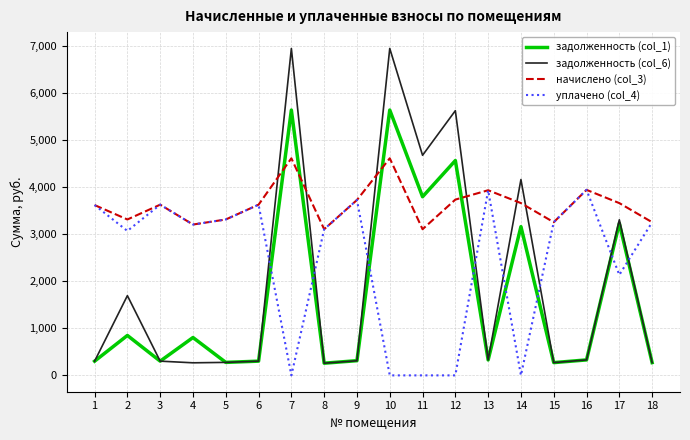

At which label does задолженность (col_1) first exceed 328?

2